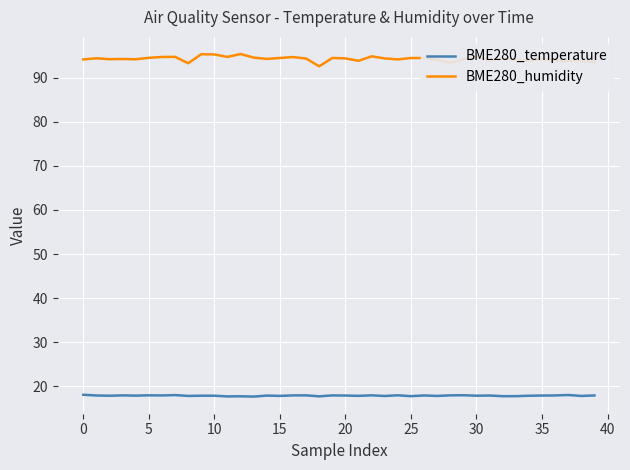

List the series in order of their peak value, highest first.

BME280_humidity, BME280_temperature